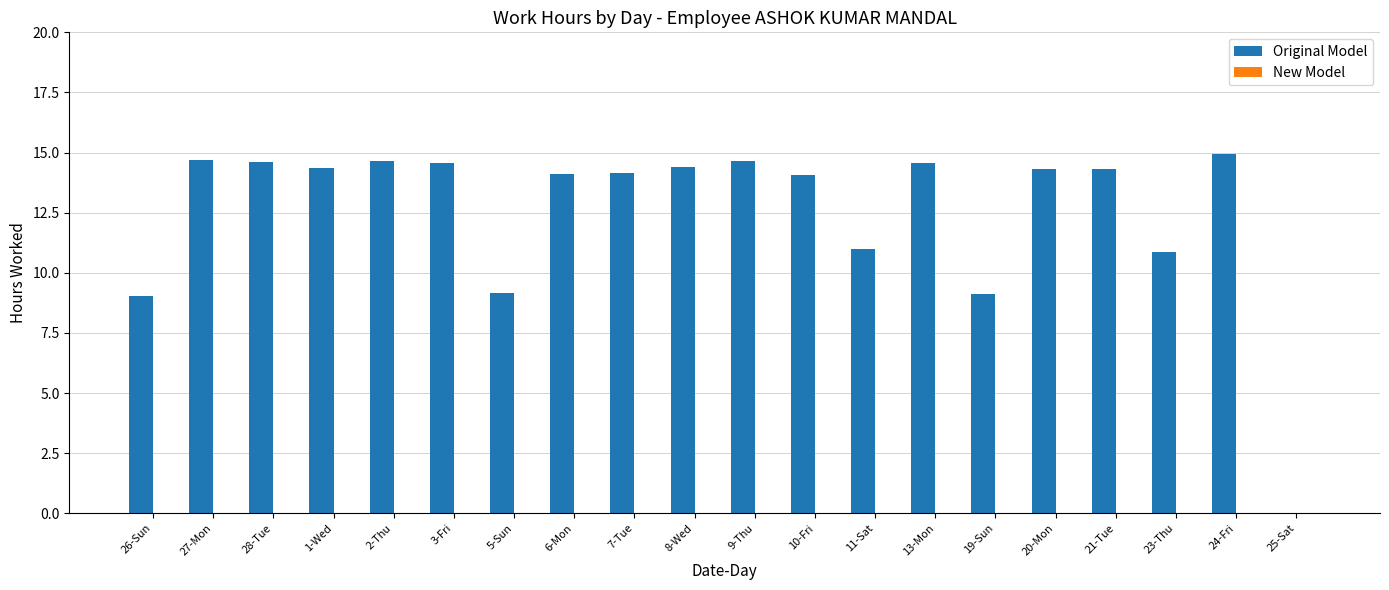

What is the change in value from 19-Sun to 21-Tue?

+5.2